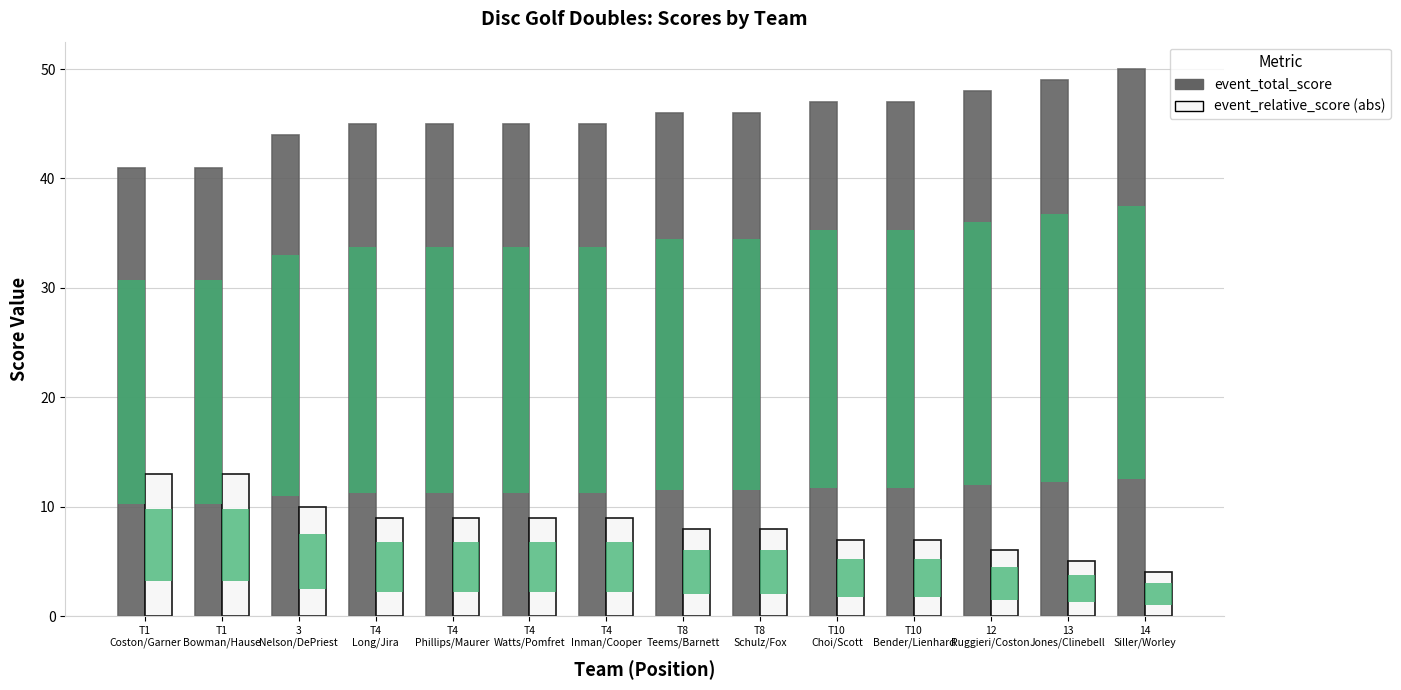

What is the highest value of the event_relative_score (abs) series?

13